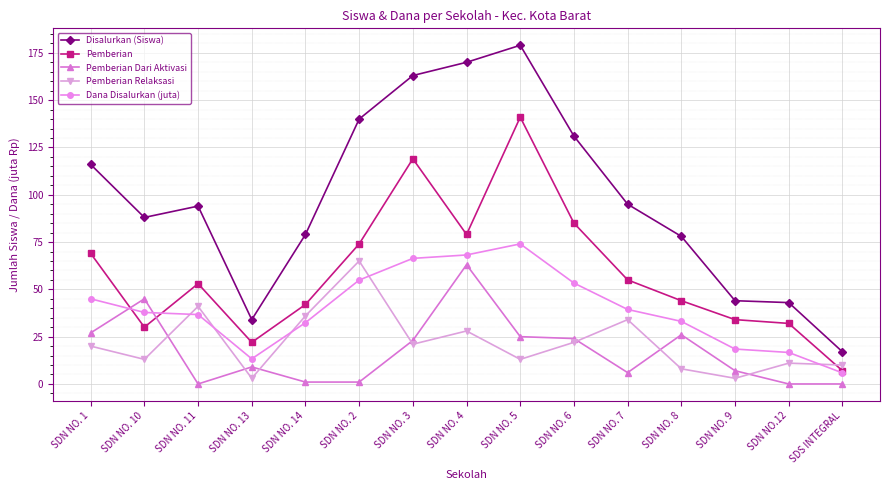

After their last crossing, which series has the higher values: Pemberian Dari Aktivasi or Pemberian?

Pemberian